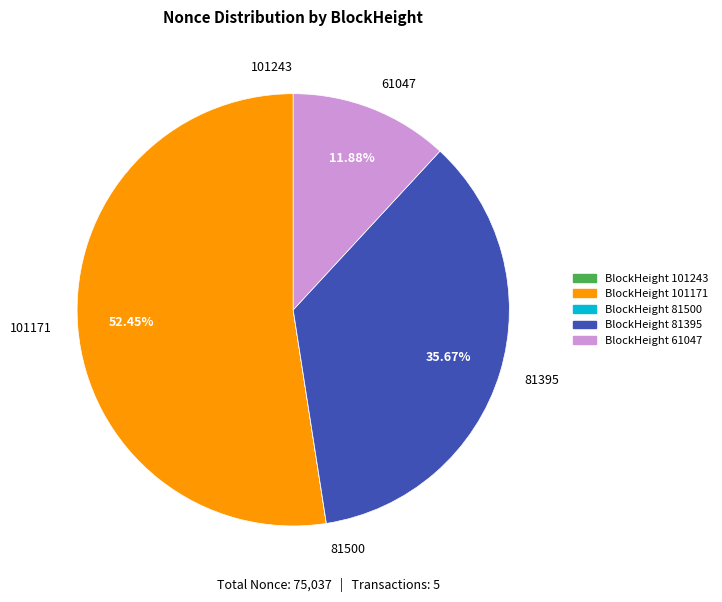

The 81395 slice represents 41% of the pie. True or false?

False